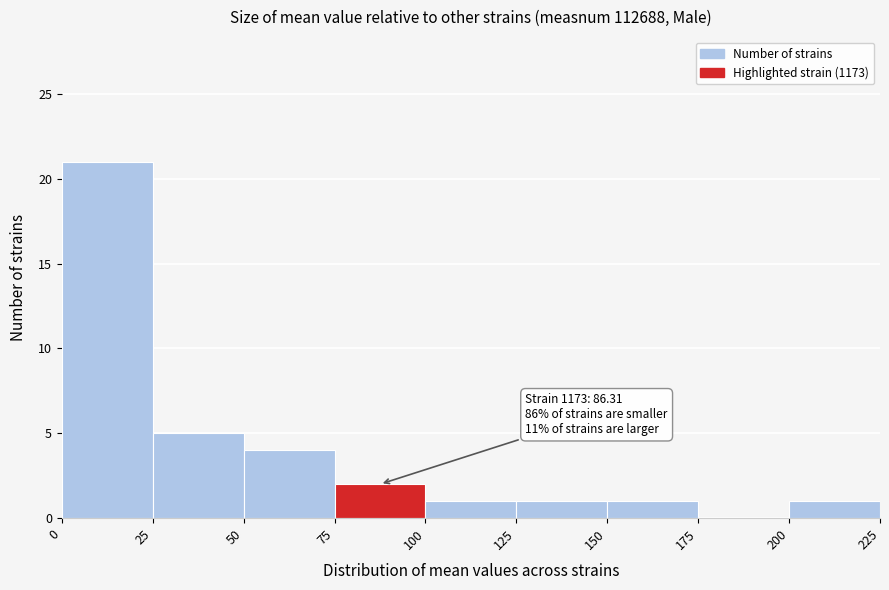

Which range on the x-axis has the tallest bar?

0 to 25